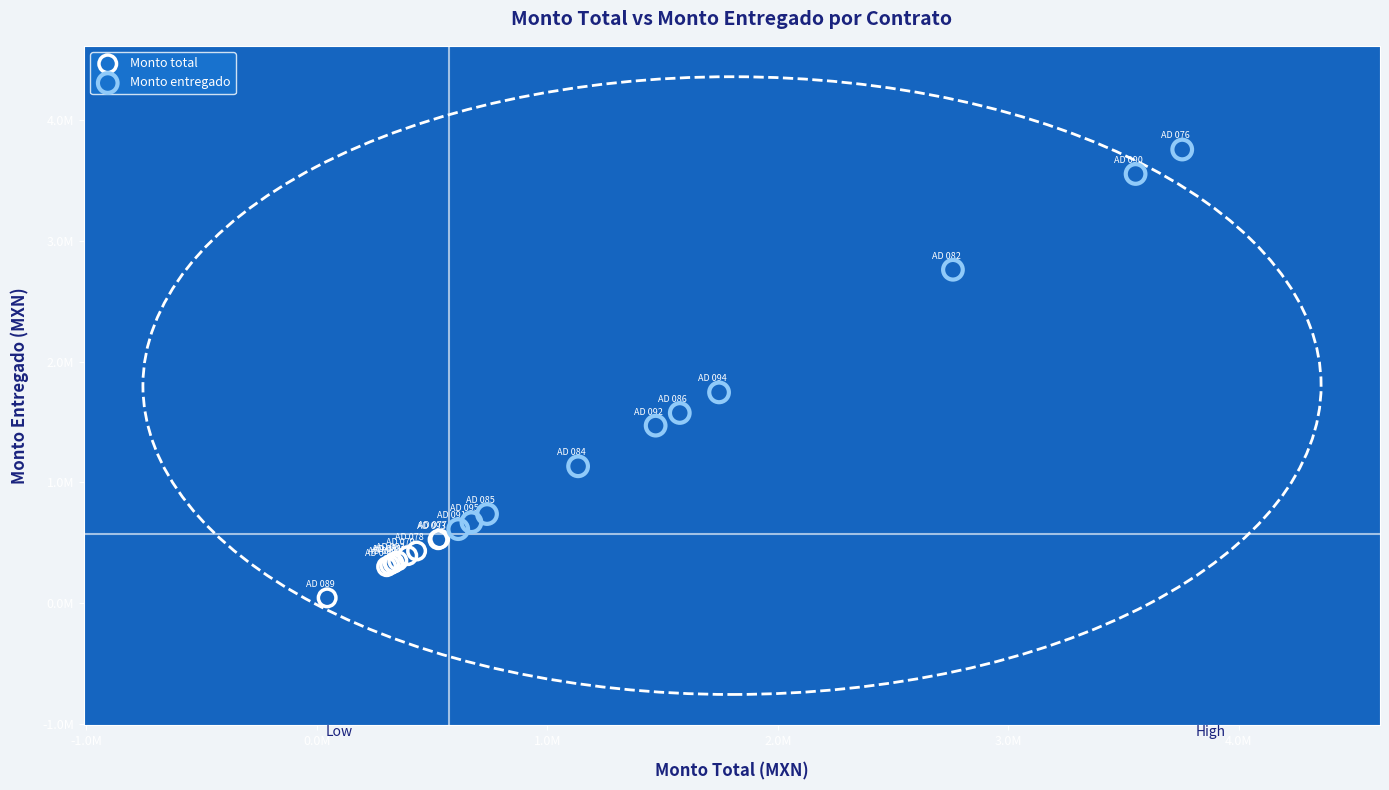

What are all the series names shown in the legend?

Monto total, Monto entregado